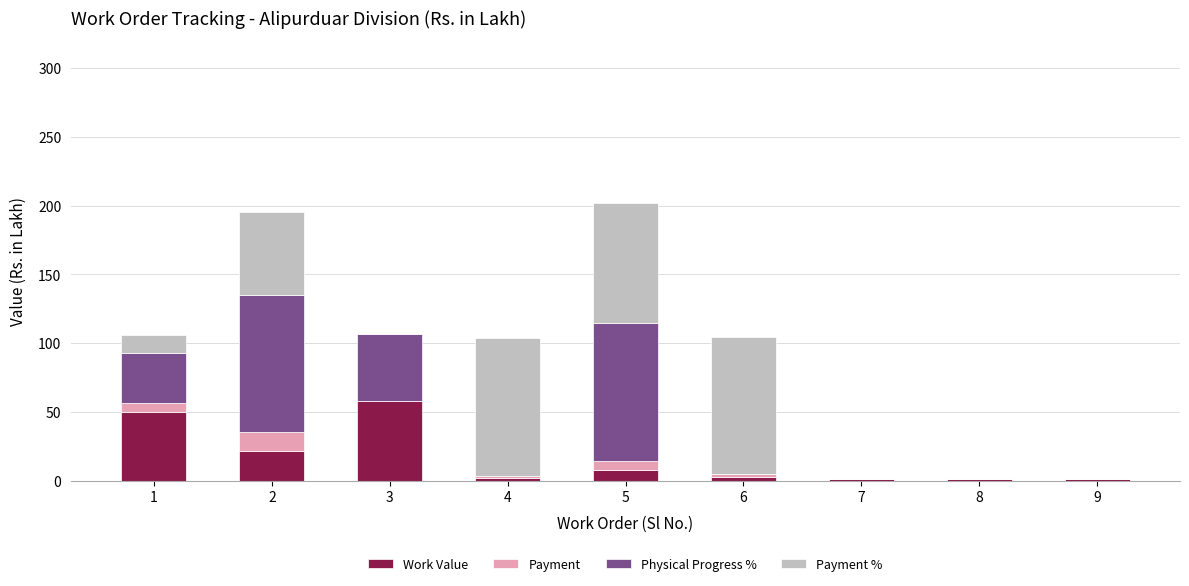

The value of Work Value at 3 is 30.4. True or false?

False